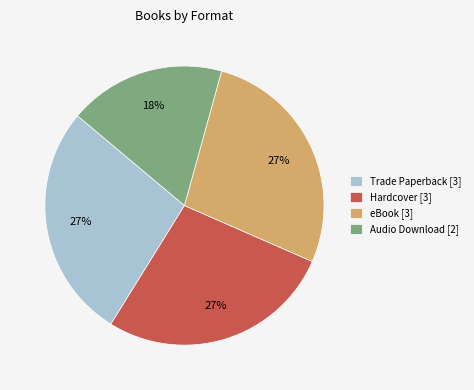

How many segments does this pie chart have?

4